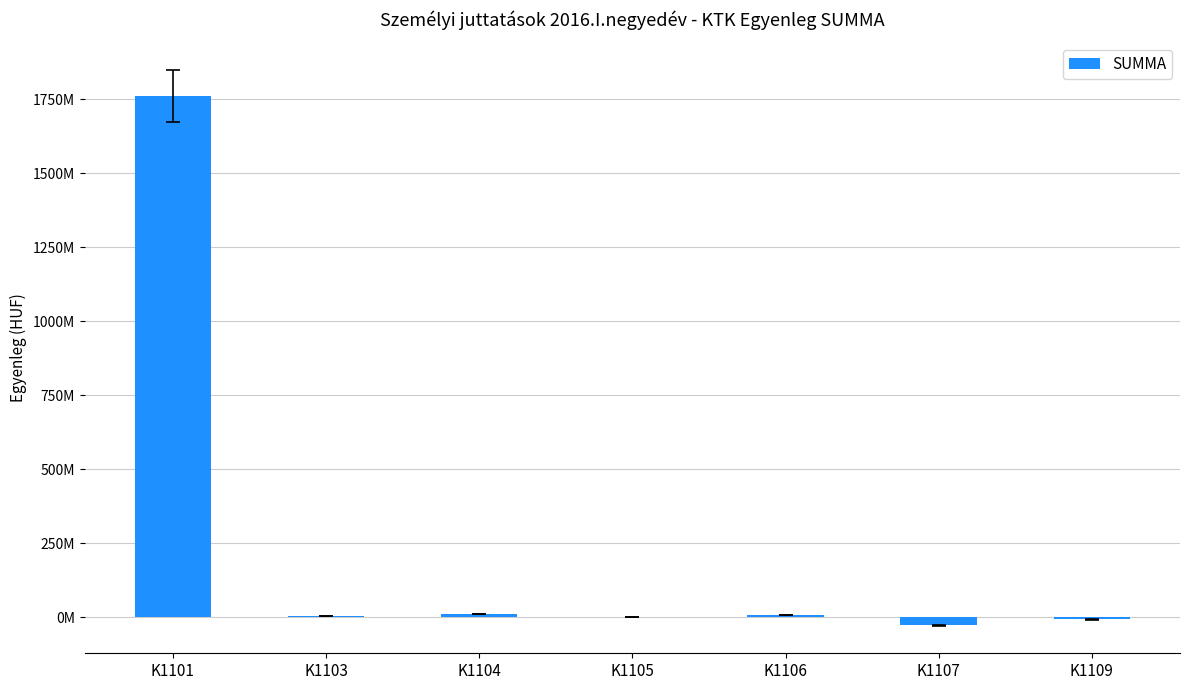

How many values exceed 4323712?

3